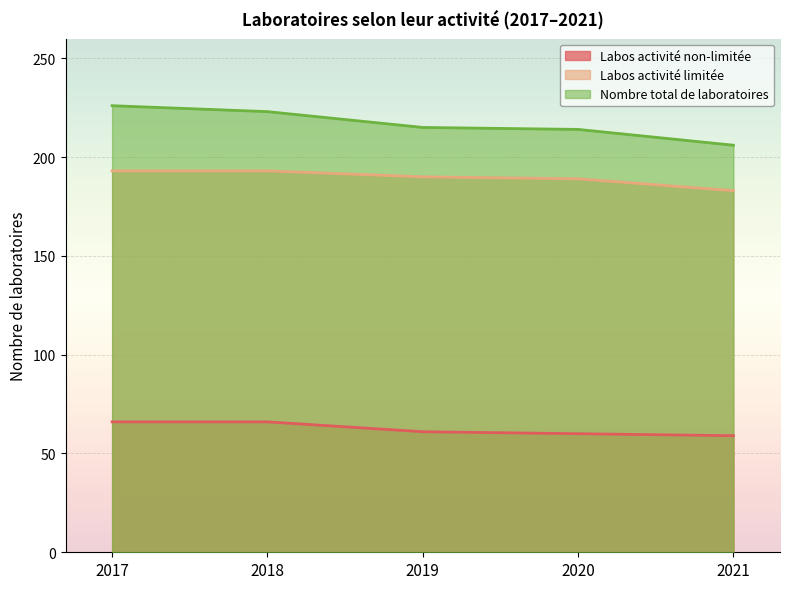

Between 2021 and 2019, which is larger?

2019